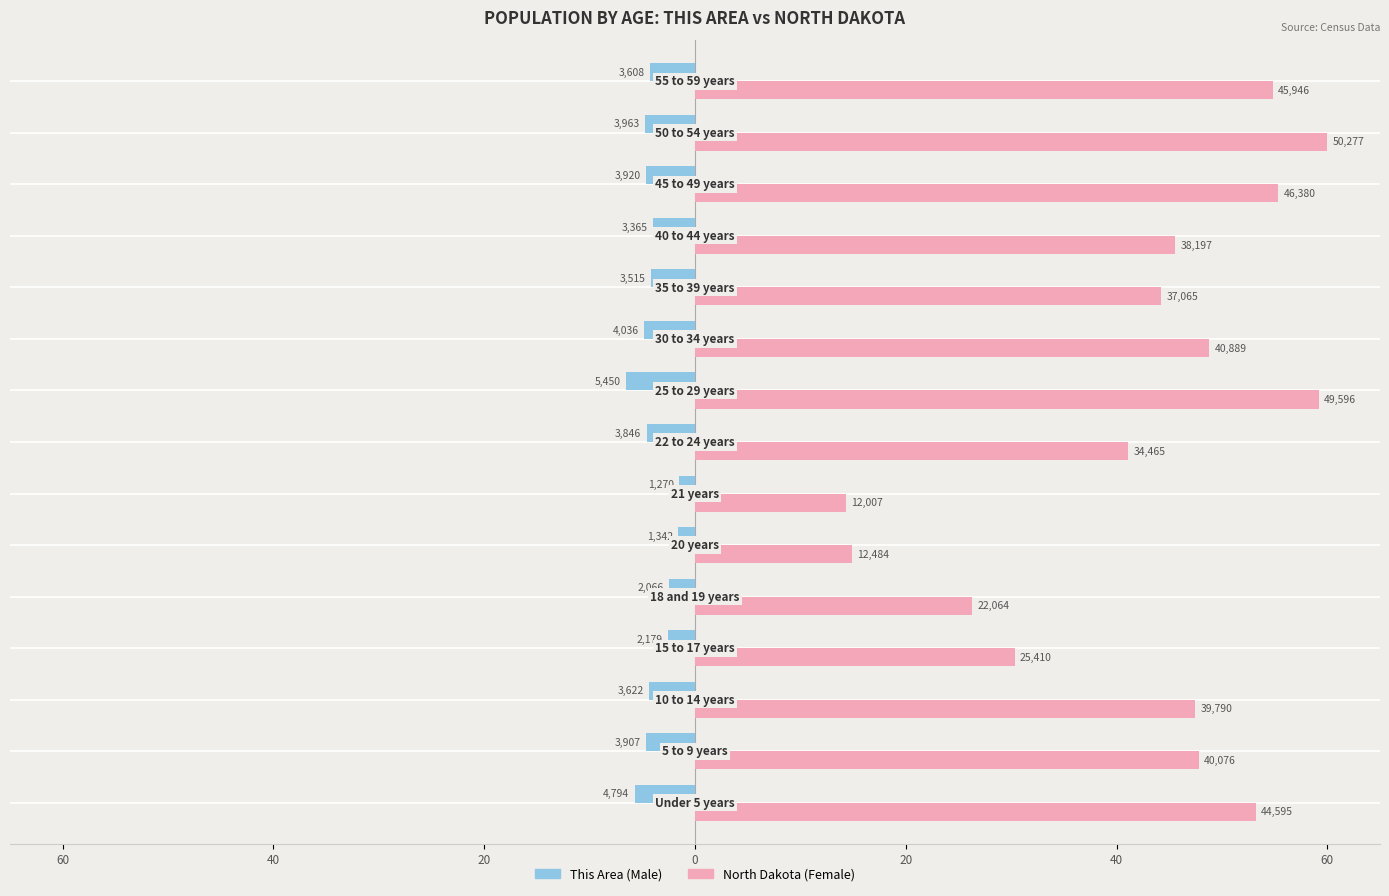

What is the average value of the This Area (Male) series?

-4.0